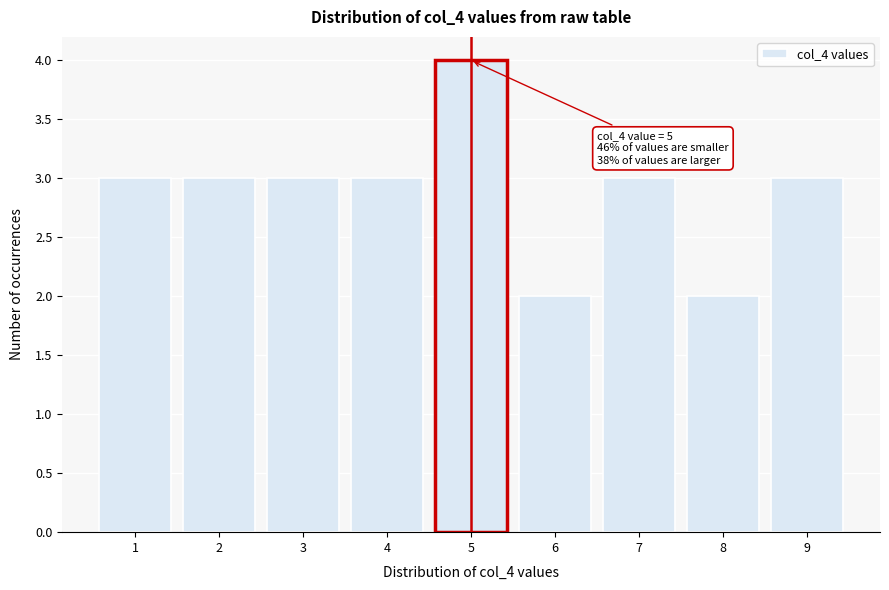

Which range on the x-axis has the tallest bar?

4.5 to 5.5